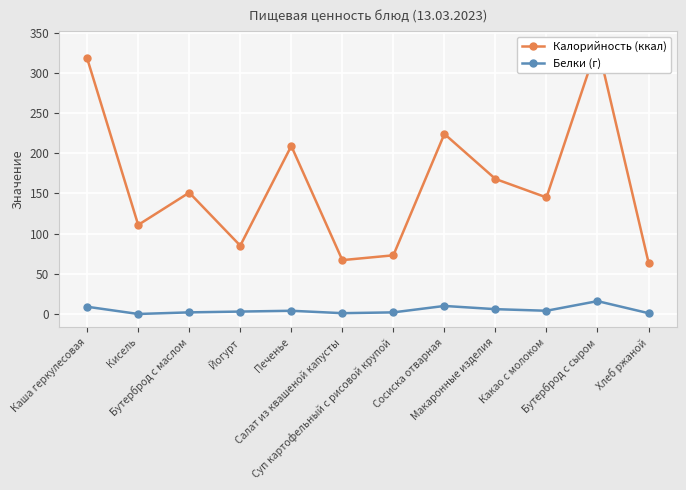

What is the greatest value displayed?

335.0